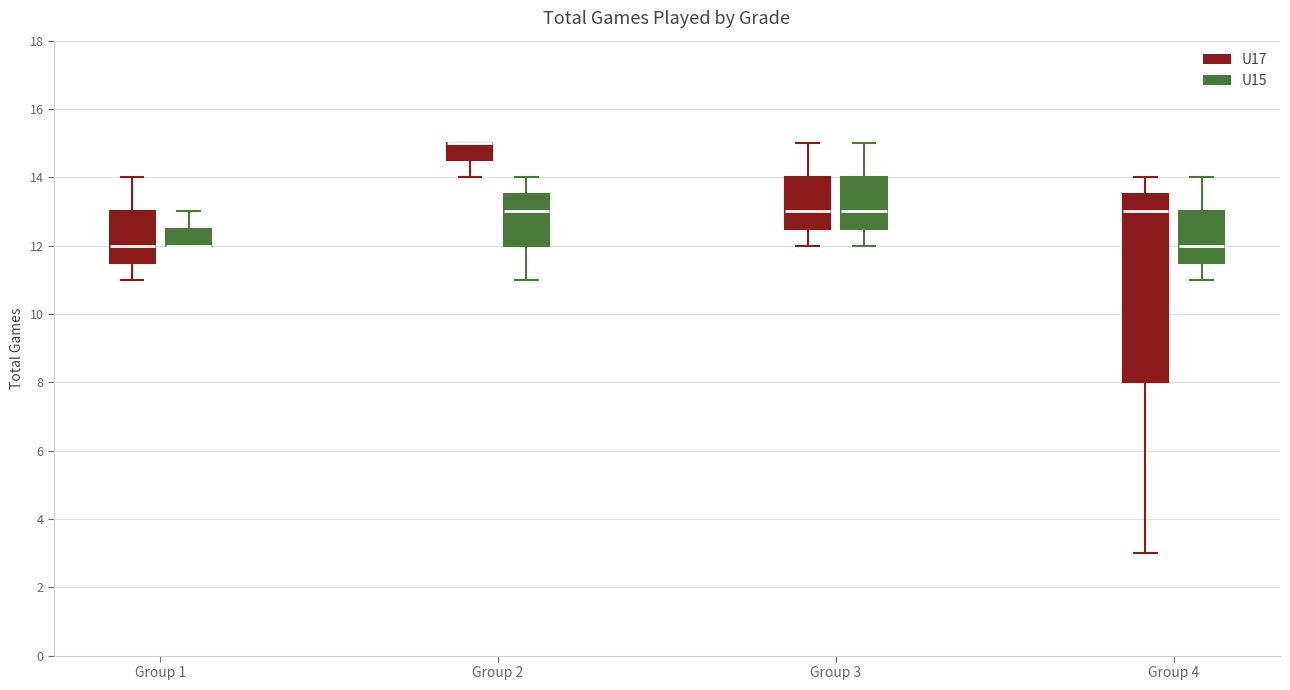

Reading left to right, read every box against the y-axis: the position of its median line, the range the box covers, and the ends of its whiskers. The values are not printed on the chart, so give them approximately, as read against the axis.

Group 1 (U17): median 12.0, box 11.6 to 13.0, whiskers 11.0 to 14.0
Group 1 (U15): median 12.0 (drawn on the box's lower edge), box 12.0 to 12.6, whiskers 12.0 to 13.0
Group 2 (U17): median 15.0 (drawn on the box's upper edge), box 14.6 to 15.0, whiskers 14.0 to 15.0
Group 2 (U15): median 13.0, box 12.0 to 13.6, whiskers 11.0 to 14.0
Group 3 (U17): median 13.0, box 12.6 to 14.0, whiskers 12.0 to 15.0
Group 3 (U15): median 13.0, box 12.6 to 14.0, whiskers 12.0 to 15.0
Group 4 (U17): median 13.0, box 8.0 to 13.6, whiskers 3.0 to 14.0
Group 4 (U15): median 12.0, box 11.6 to 13.0, whiskers 11.0 to 14.0